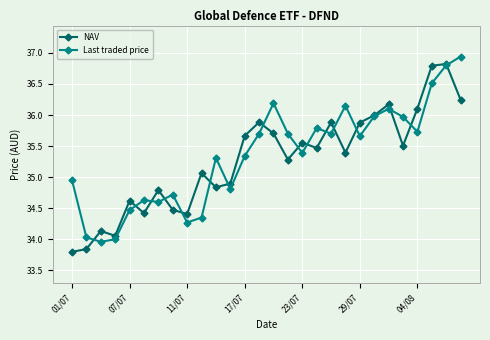

Which series ends up on top after the final intersection of NAV and Last traded price?

Last traded price